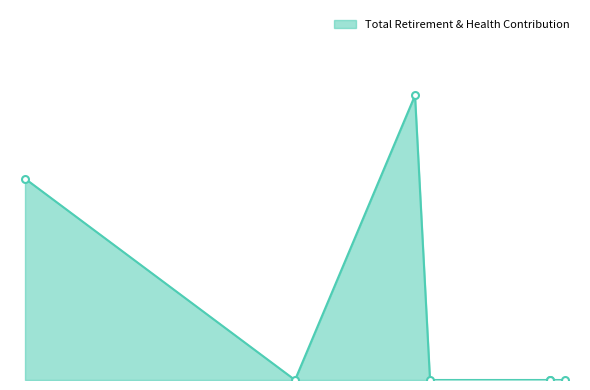

Which has a higher value, 3610 or 3780?

3610